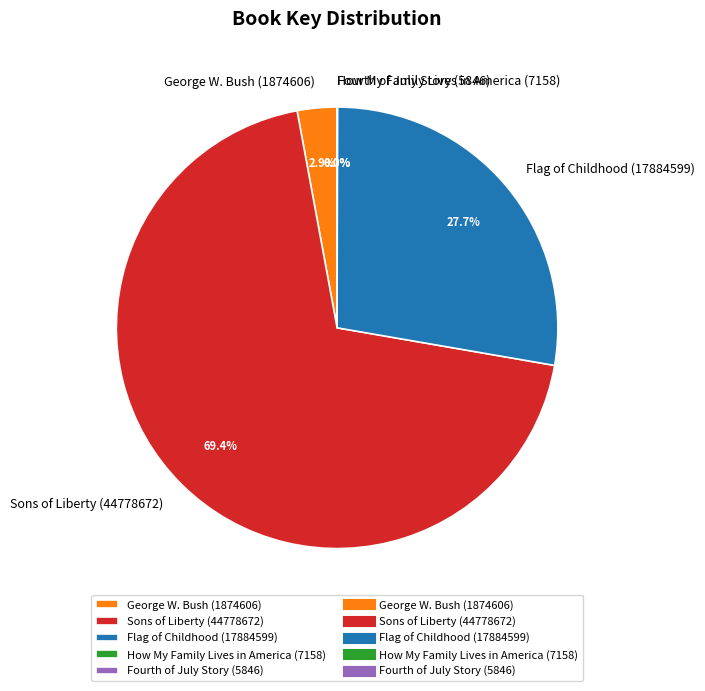

Which category has the biggest portion of the pie?

Sons of Liberty (44778672)